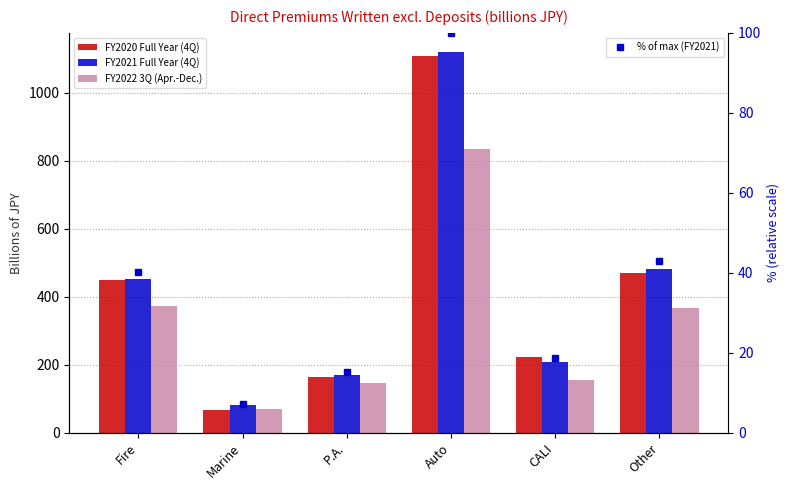

List the series in order of their peak value, highest first.

FY2021 Full Year (4Q), FY2020 Full Year (4Q), FY2022 3Q (Apr.-Dec.), % of max (FY2021)